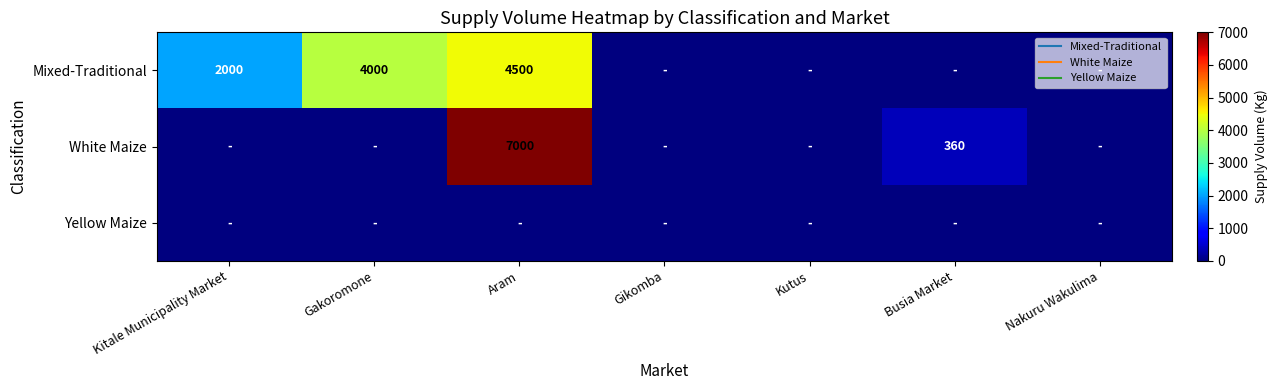

At which category is the sum across all series the highest?

Aram